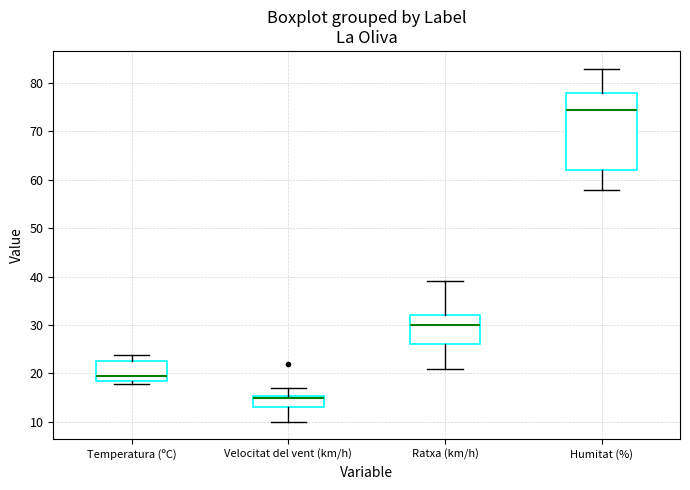

Comparing the boxes themselves (not the whiskers), which one is the tallest?

Humitat (%)